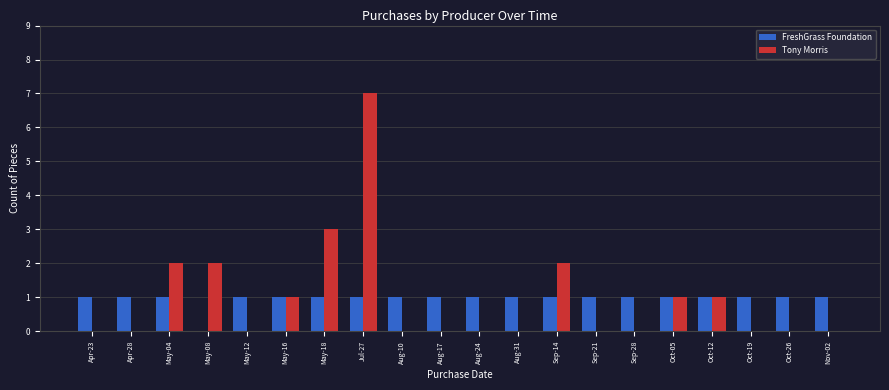

Is the value of FreshGrass Foundation at Oct-12 greater than the value of Tony Morris at May-18?

No